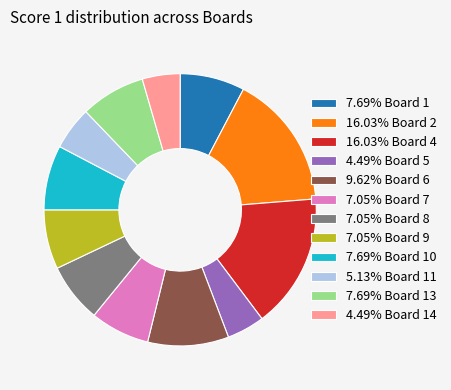

Does 4.49% Board 14 account for over 50% of the chart?

No